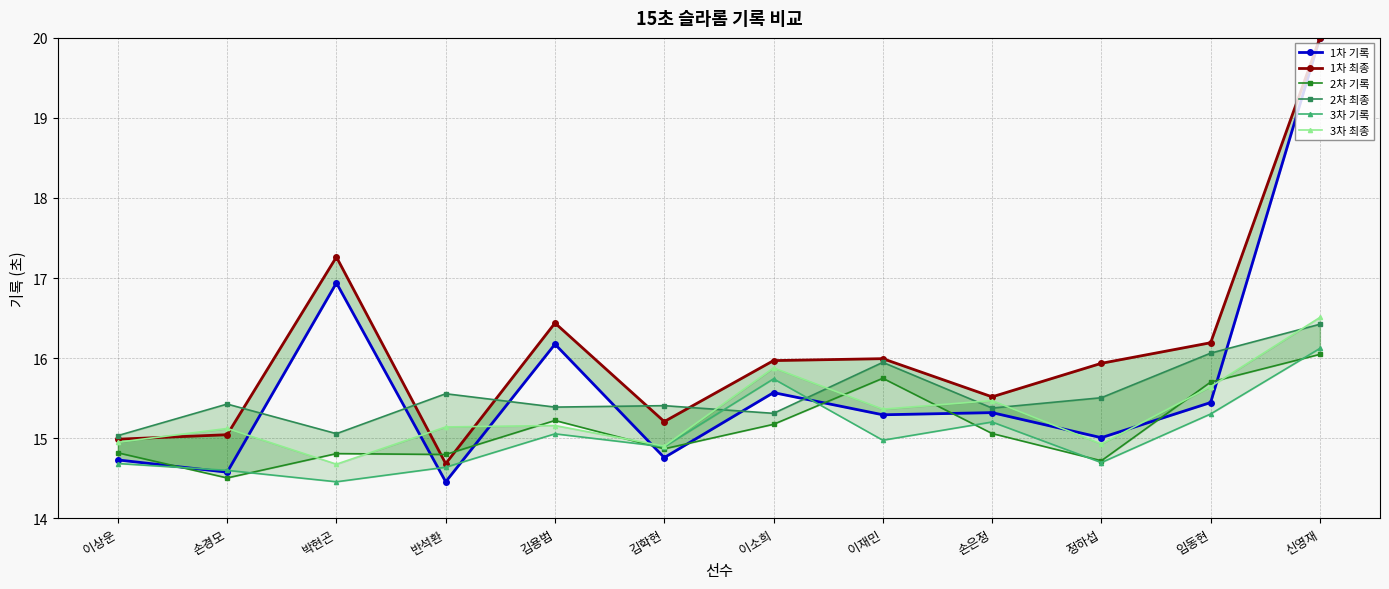

Rank the series at 이재민 from highest to lowest value.

1차 최종, 2차 최종, 2차 기록, 3차 최종, 1차 기록, 3차 기록